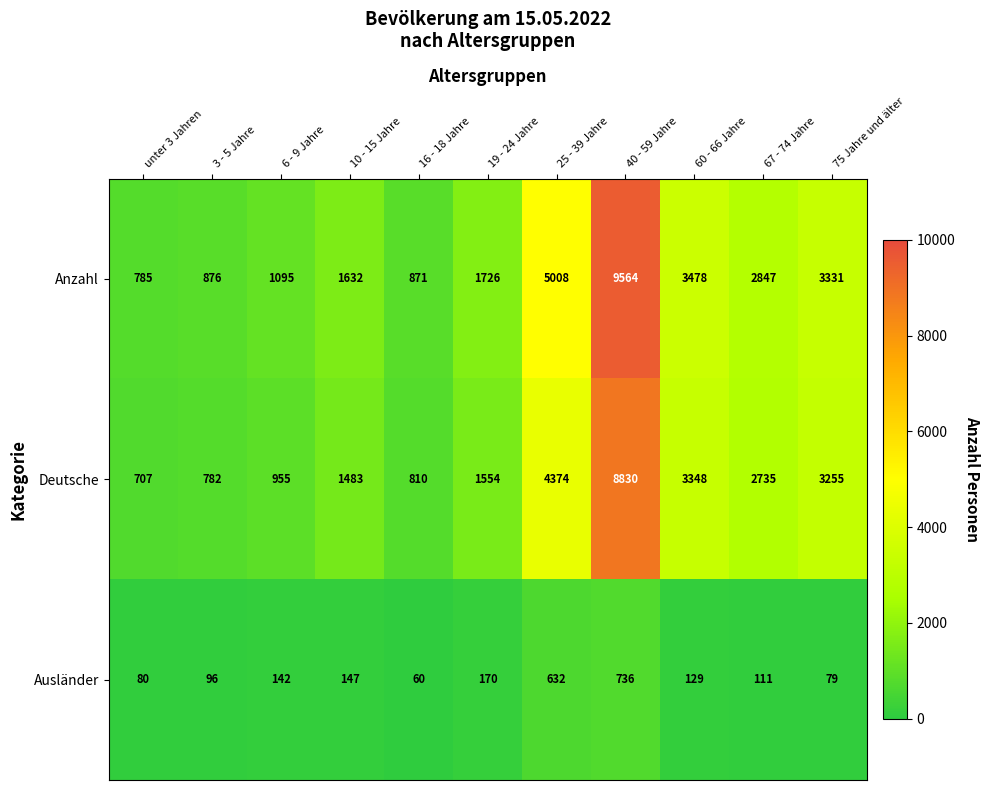

At which label is Ausländer closest to 398?

19 - 24 Jahre